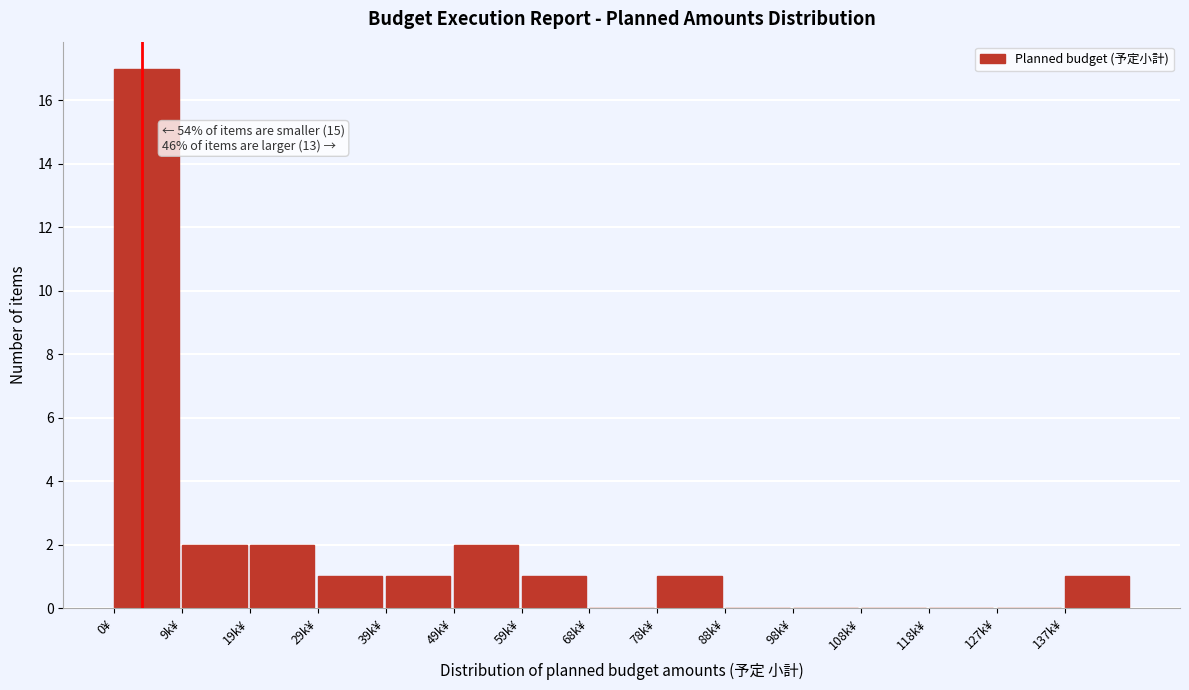

Reading left to right, transcribe all the data shown in this chart.

0¥=17	9k¥=2	19k¥=2	29k¥=1	39k¥=1	49k¥=2	59k¥=1	68k¥=0	78k¥=1	88k¥=0	98k¥=0	108k¥=0	118k¥=0	127k¥=0	137k¥=1